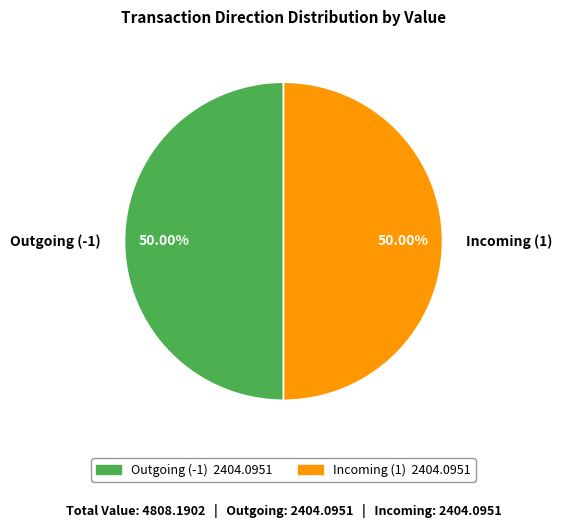

What is the ratio of the value at Outgoing (-1) to the value at Incoming (1)?

1.0